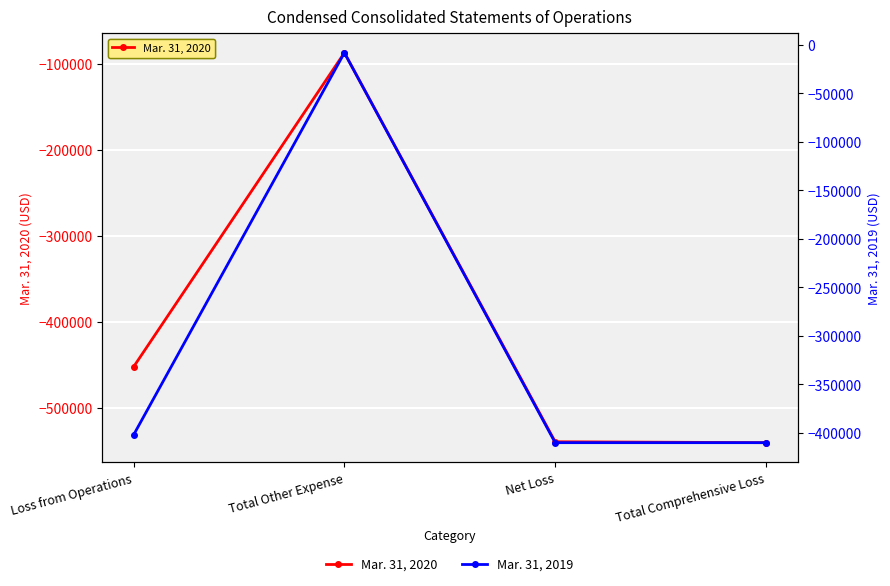

What is the difference between the Mar. 31, 2019 values at Total Comprehensive Loss and Total Other Expense?

402206